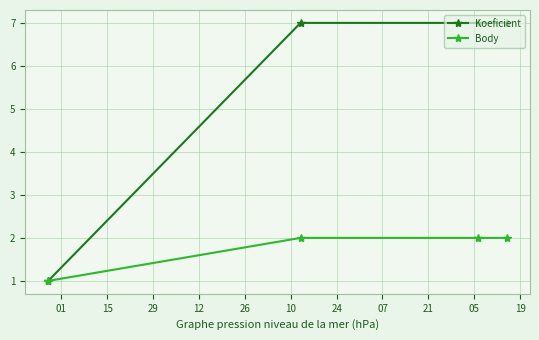

What is the value of the Body point at the 3rd from the left?

2